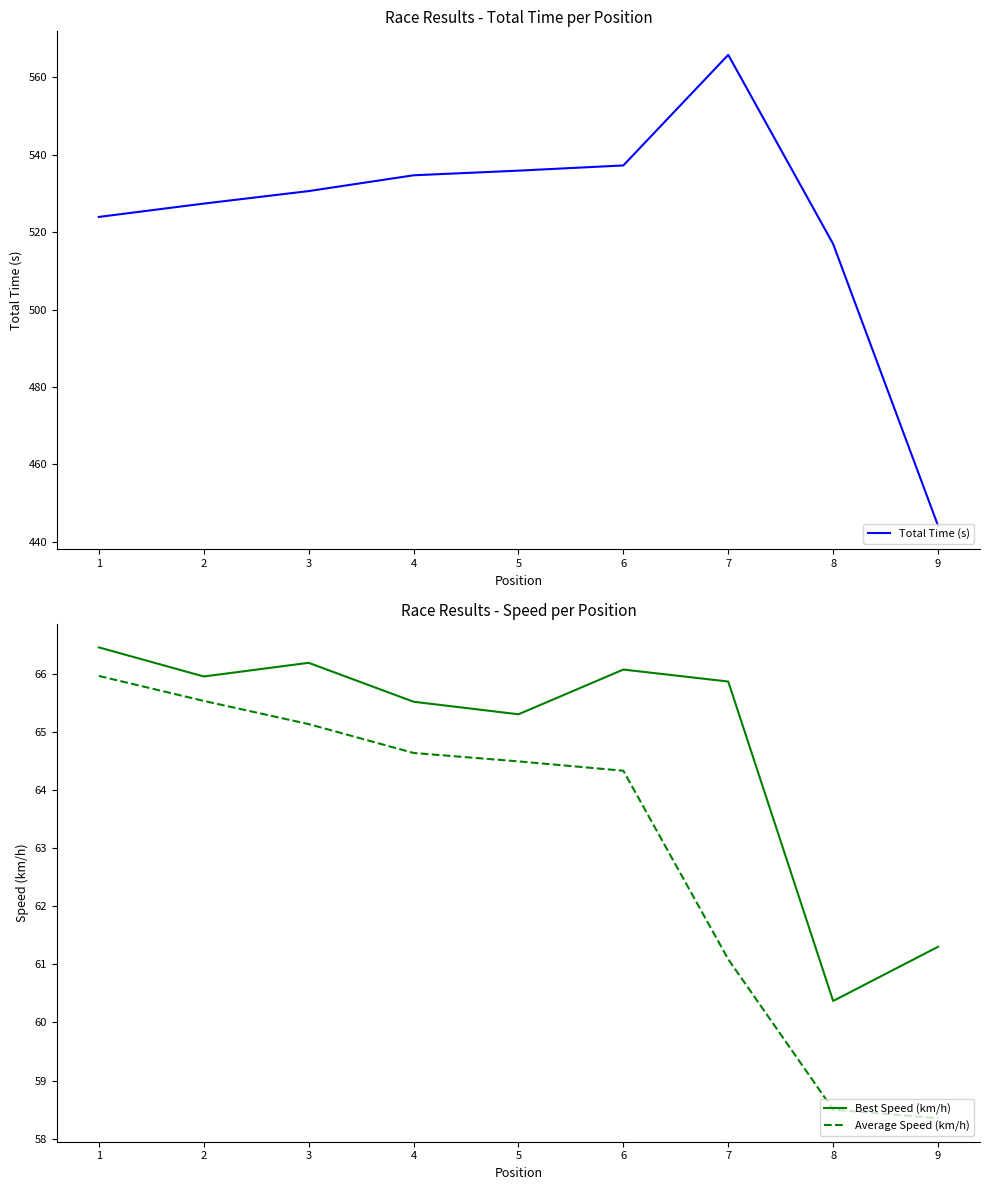

Which series has the largest range (max minus min)?

Total Time (s)